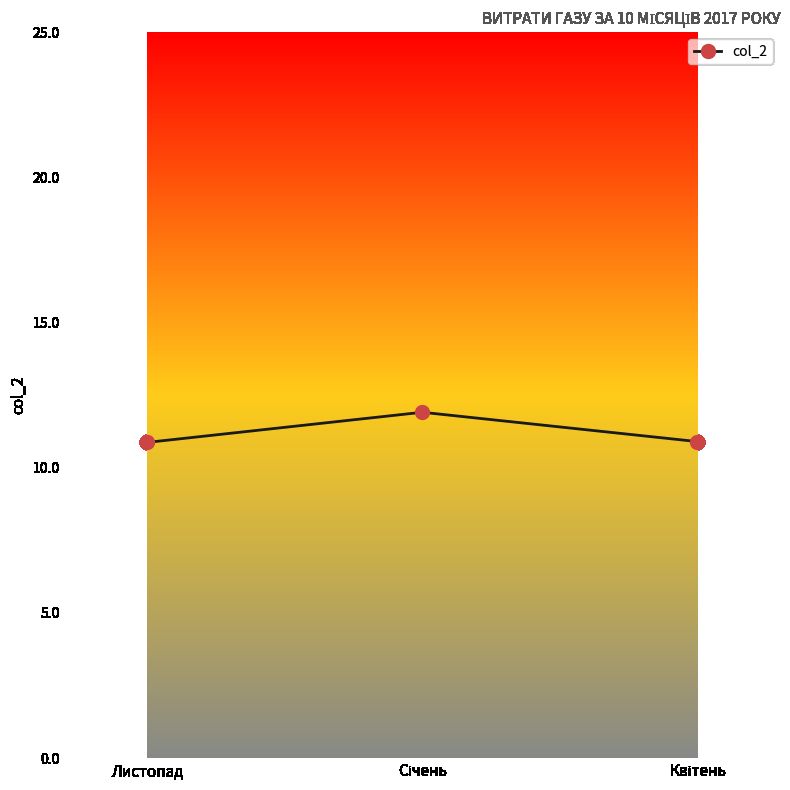

Is this an area chart (filled region under the line)?

No